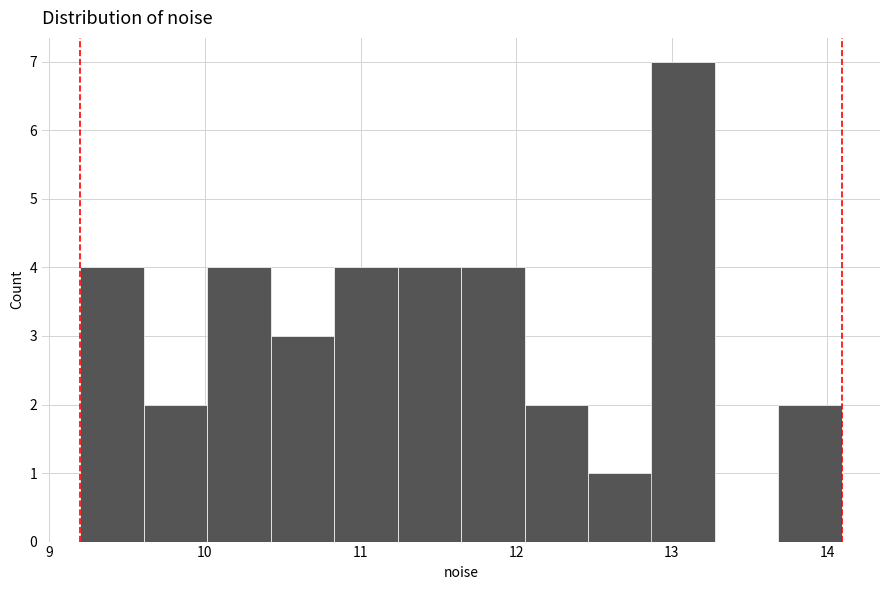

Reading left to right, list every bar in this chart as the range it spans on the x-axis followed by its height. Neither the bar edges nor the heights are printed on the chart, so give them approximately, as read against the axes.

9.2 to 9.6: 4
9.6 to 10.0: 2
10.0 to 10.4: 4
10.4 to 10.8: 3
10.8 to 11.2: 4
11.2 to 11.6: 4
11.6 to 12.1: 4
12.1 to 12.5: 2
12.5 to 12.9: 1
12.9 to 13.3: 7
13.3 to 13.7: 0
13.7 to 14.1: 2